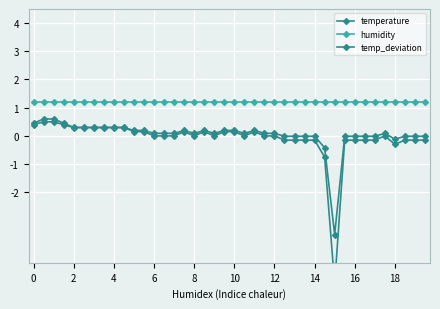

True or false: temp_deviation has a value of -0.1 at 34.

True